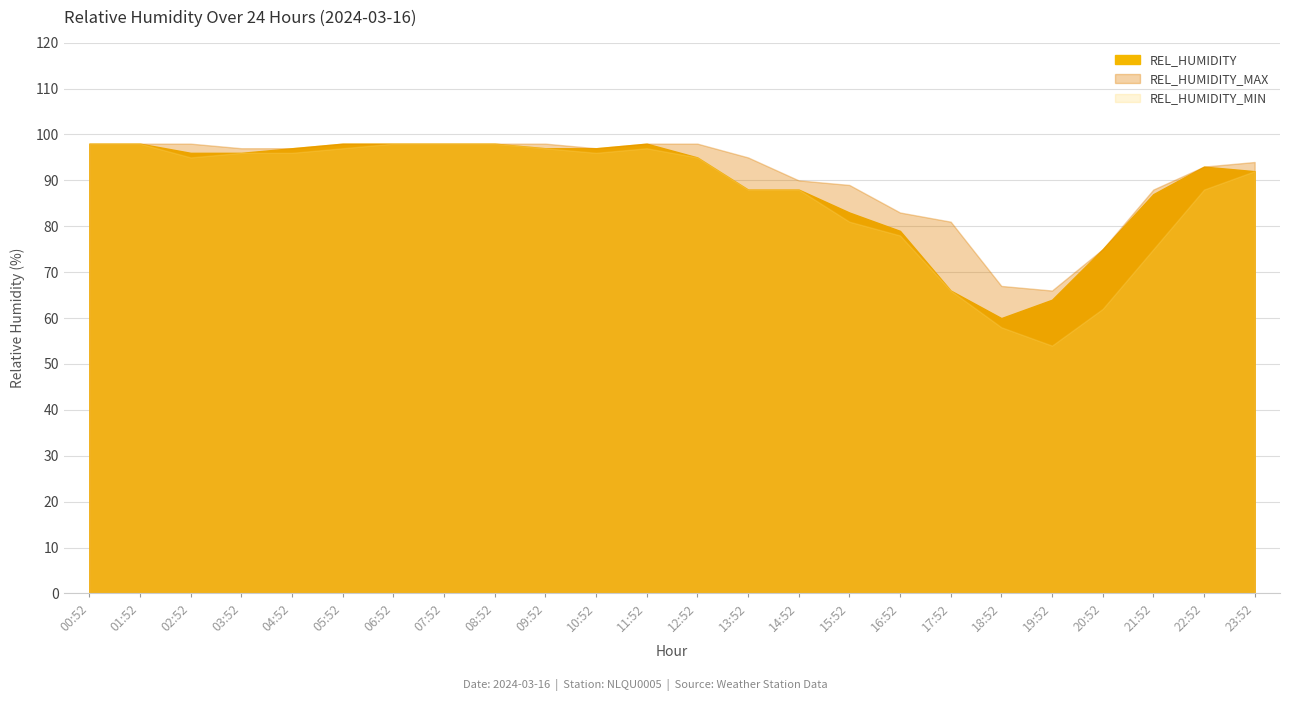

Rank the categories by REL_HUMIDITY_MAX value from highest to lowest.

00:52, 01:52, 02:52, 05:52, 06:52, 07:52, 08:52, 09:52, 11:52, 12:52, 03:52, 04:52, 10:52, 13:52, 23:52, 22:52, 14:52, 15:52, 21:52, 16:52, 17:52, 20:52, 18:52, 19:52